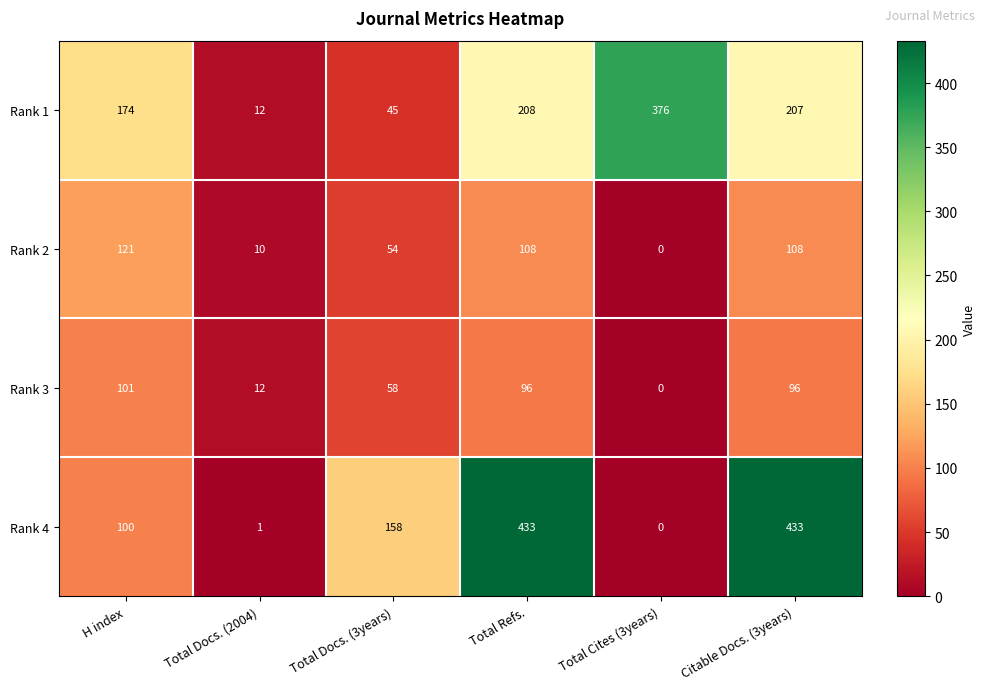

True or false: Rank 3 has a value of 96 at Total Refs..

True